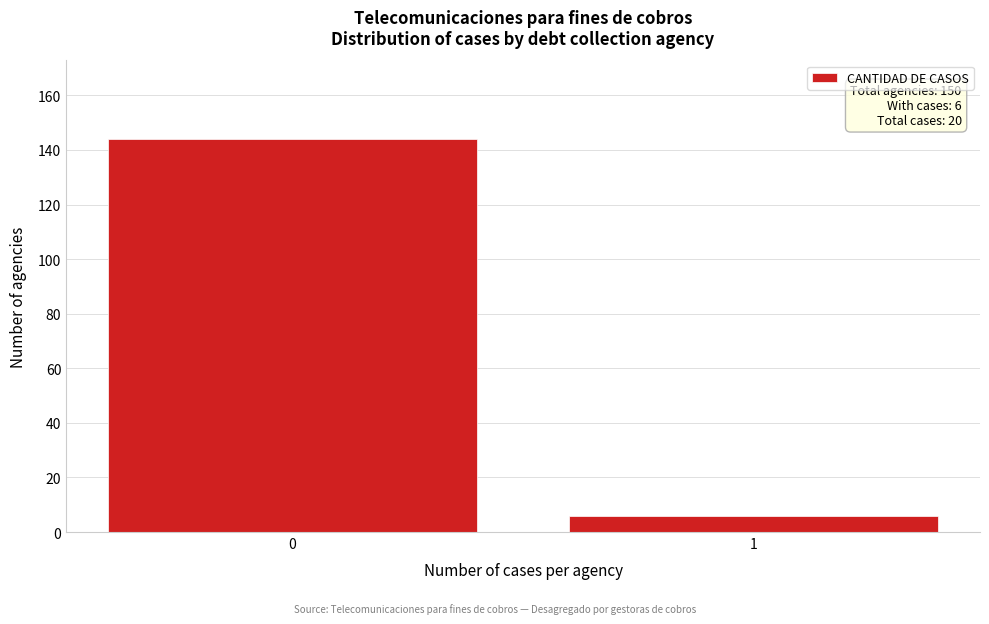

Reading left to right, extract all data points from this chart.

0=144	1=6